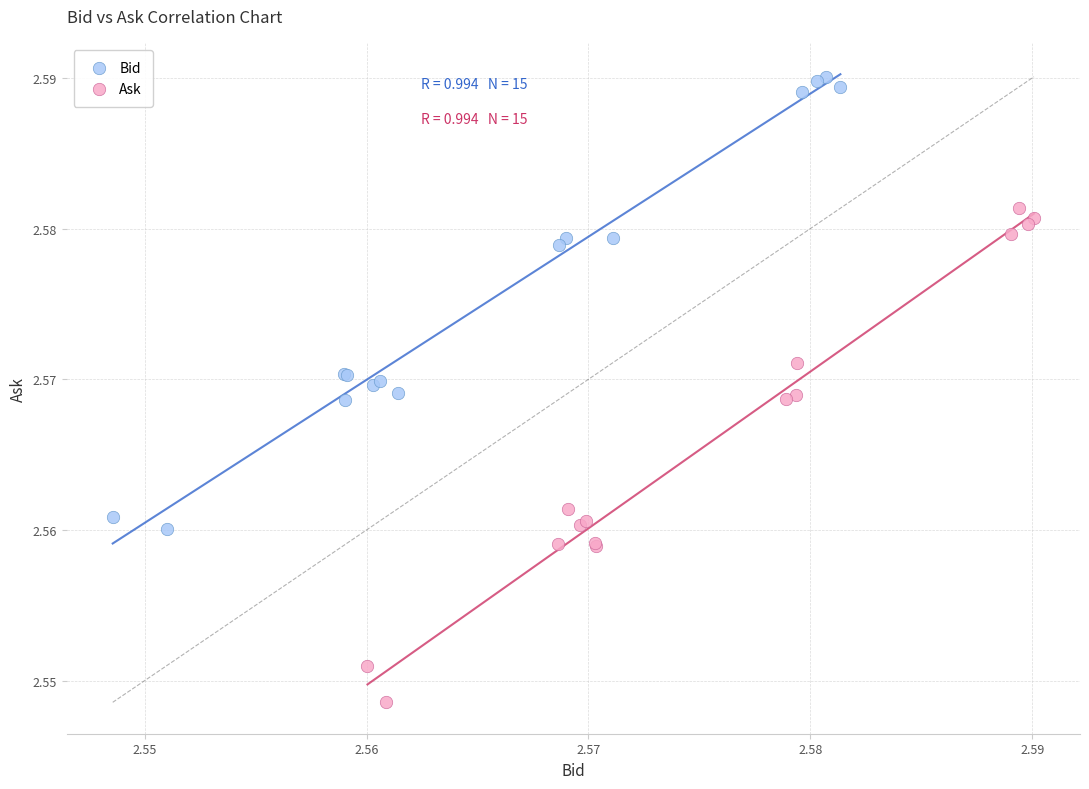

Which series contains the highest Y value?

Bid